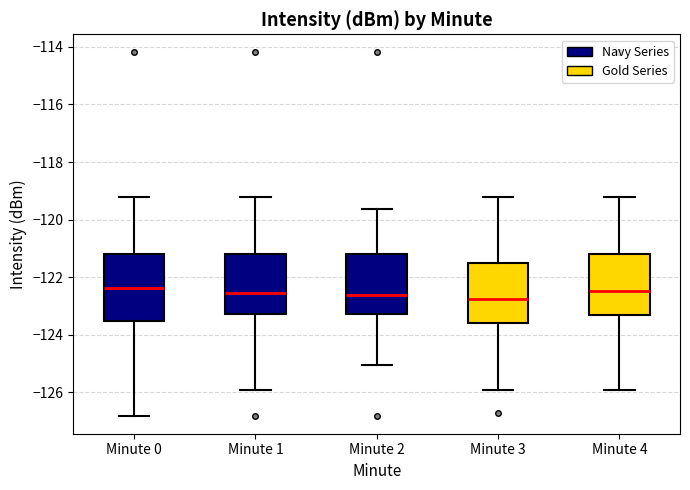

Reading left to right, read every box against the y-axis: the position of its median line, the range the box covers, and the ends of its whiskers. The values are not printed on the chart, so give them approximately, as read against the axis.

Minute 0: median -122.4, box -123.6 to -121.2, whiskers -126.8 to -119.2
Minute 1: median -122.6, box -123.2 to -121.2, whiskers -126.0 to -119.2
Minute 2: median -122.6, box -123.2 to -121.2, whiskers -125.0 to -119.6
Minute 3: median -122.8, box -123.6 to -121.6, whiskers -126.0 to -119.2
Minute 4: median -122.4, box -123.4 to -121.2, whiskers -126.0 to -119.2